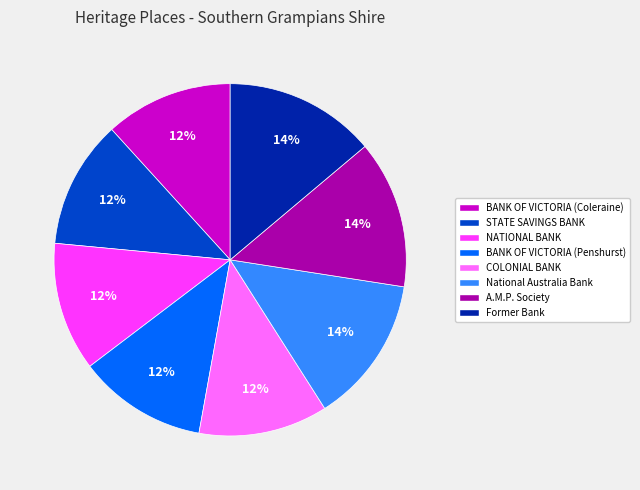

True or false: COLONIAL BANK accounts for 26% of the total.

False